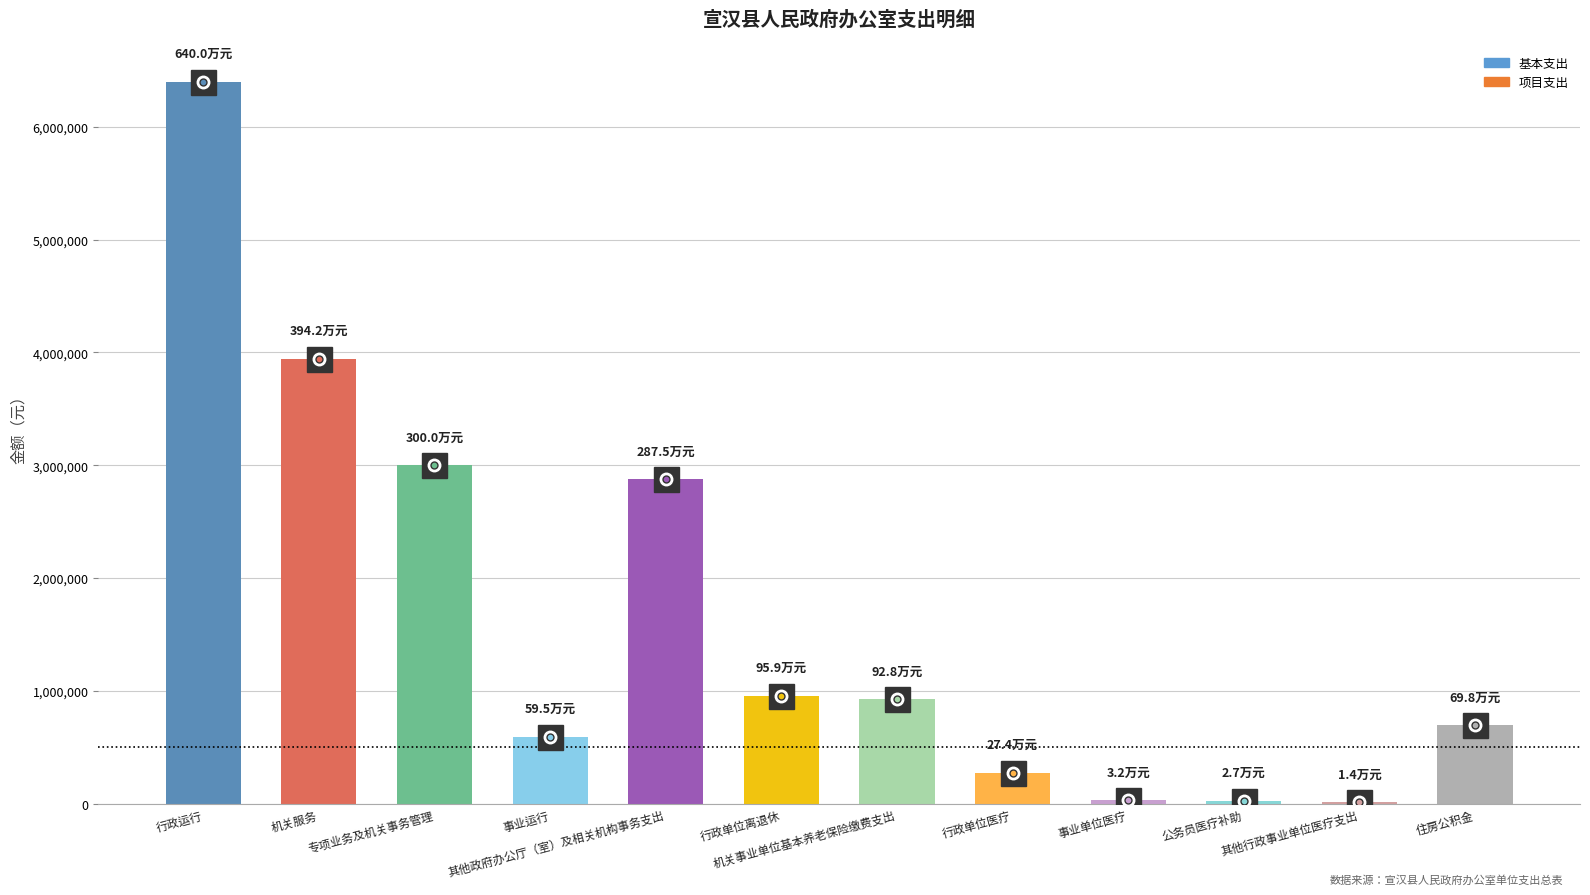

What is the maximum value shown in the chart?

6399833